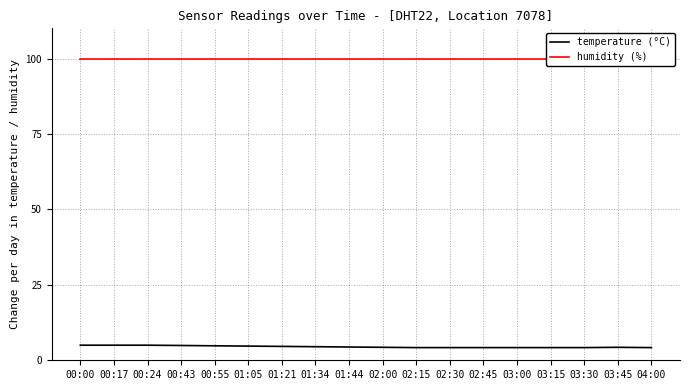

What is the minimum value shown in the chart?

4.2